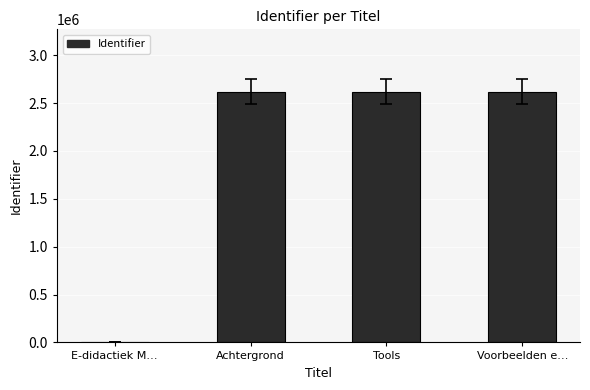

What is the change in value from E-didactiek M… to Voorbeelden e…?

+2615583